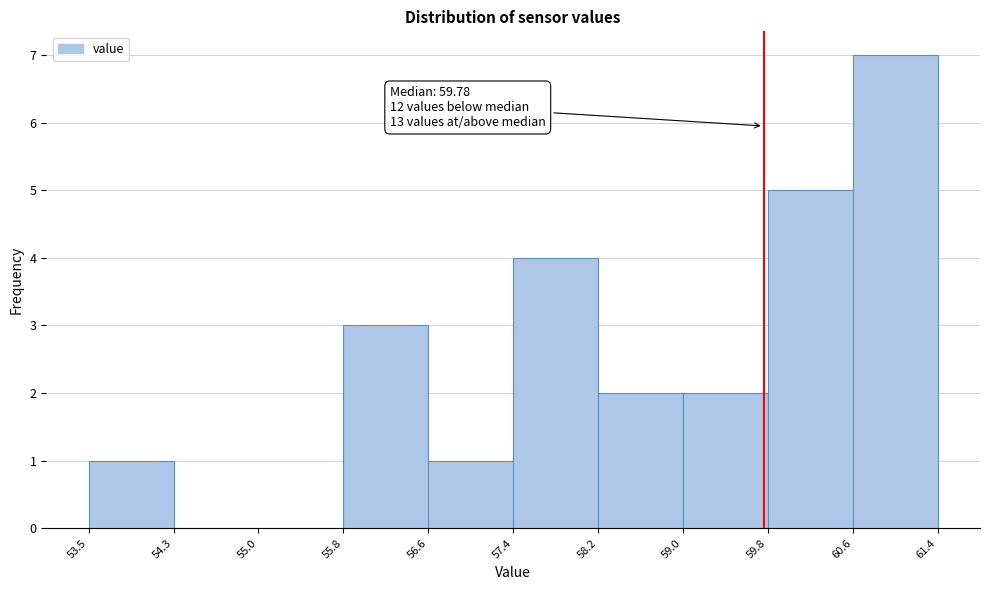

Which range on the x-axis has the tallest bar?

60.6 to 61.4